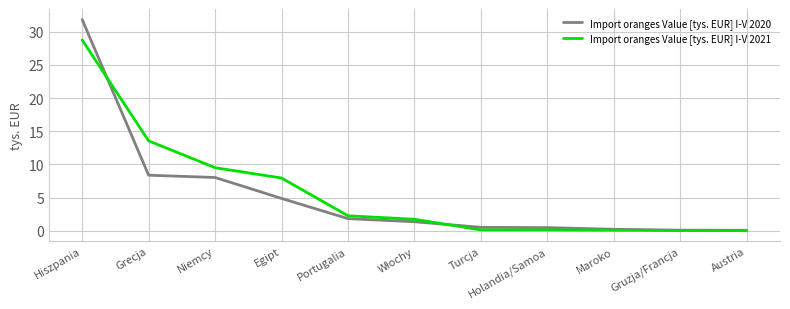

What is the difference between the maximum and minimum values in the Import oranges Value [tys. EUR] I-V 2021 series?

28.7